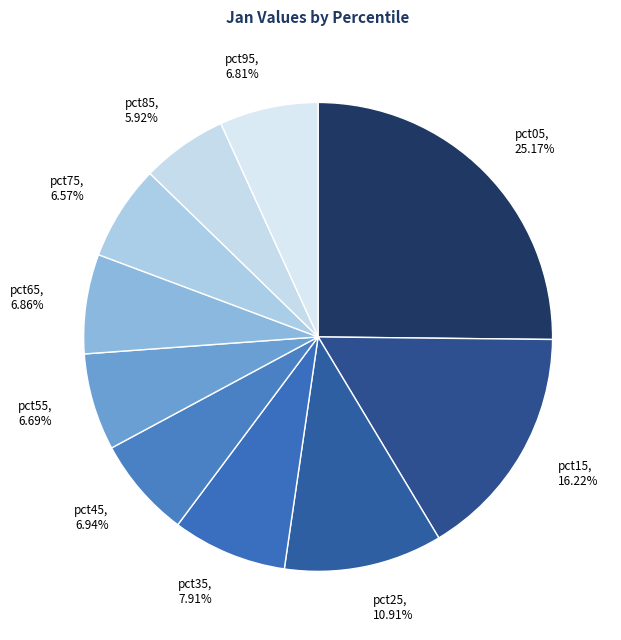

Which slice is the smallest?

pct85